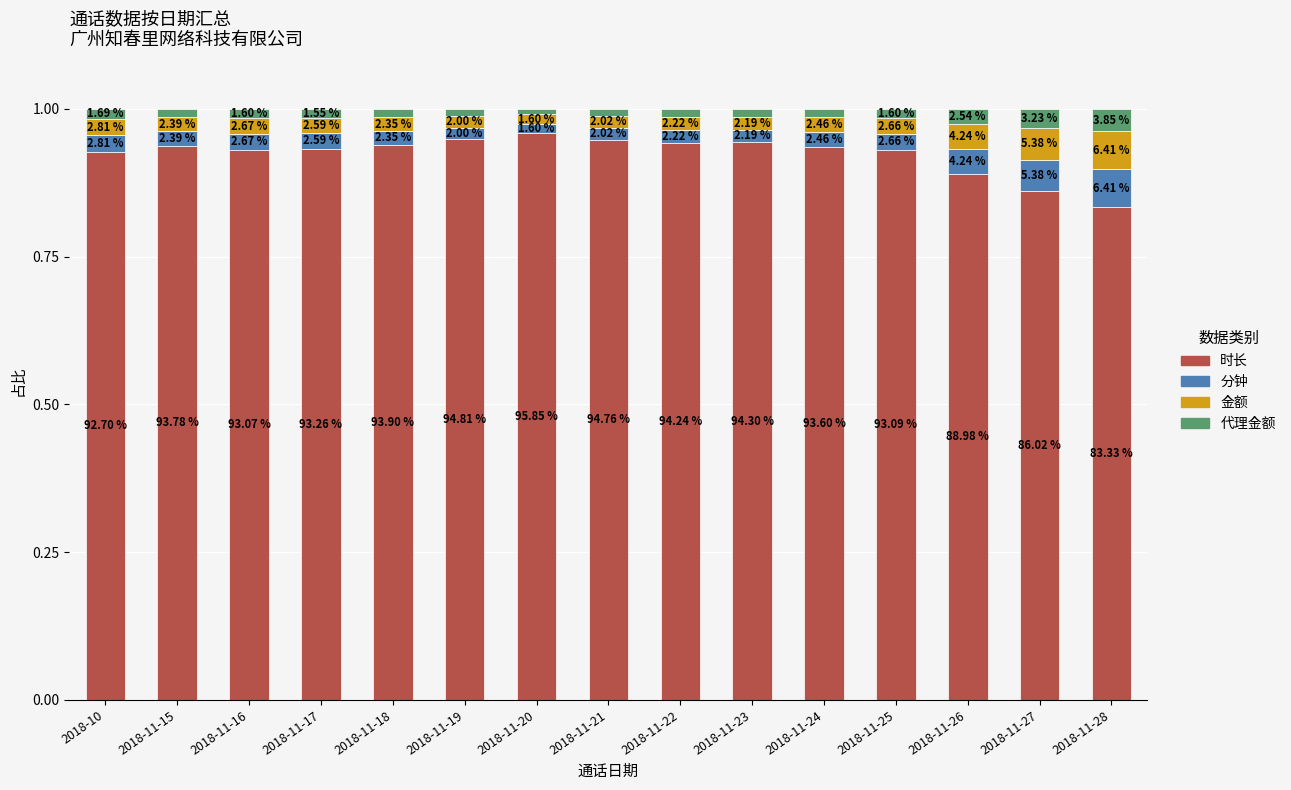

Which series changed the most between 2018-11-23 and 2018-11-27?

时长